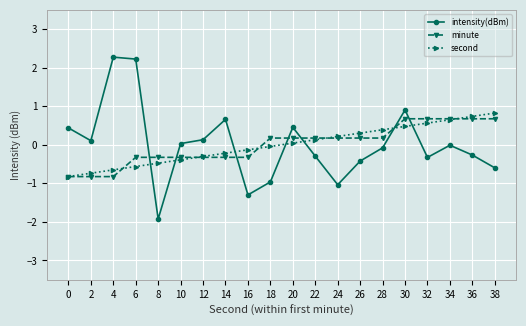

What is the highest value of the intensity(dBm) series?

2.3